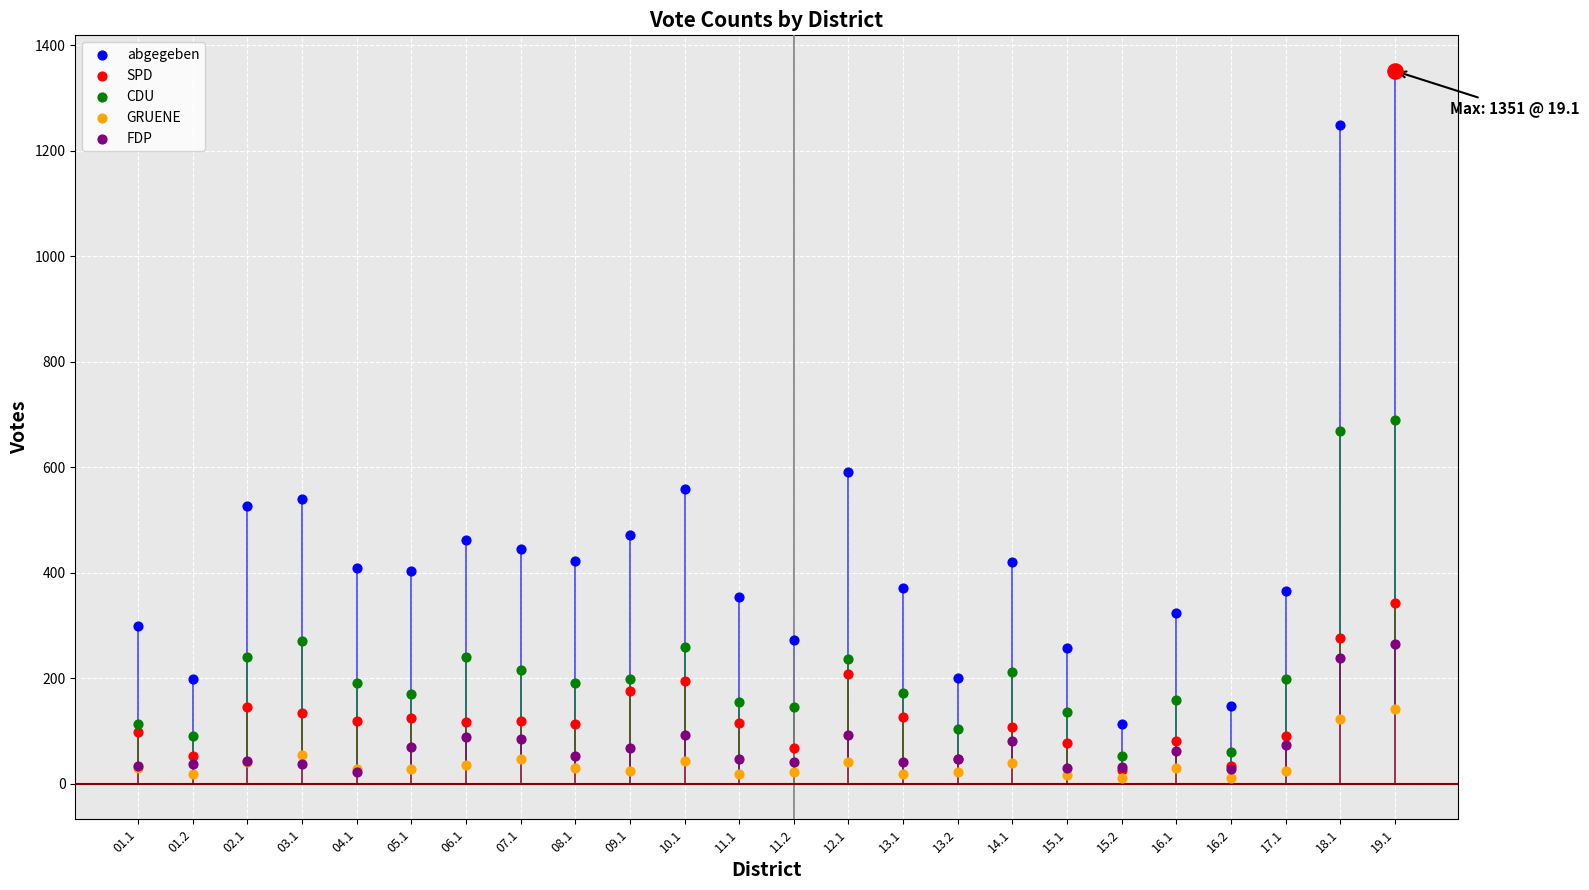

What are all the series names shown in the legend?

abgegeben, SPD, CDU, GRUENE, FDP